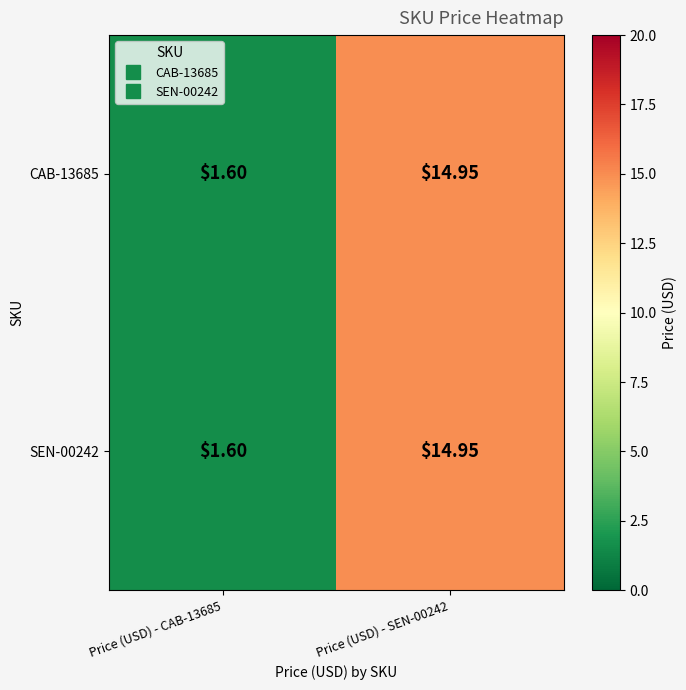

How many data points does each series have?

2